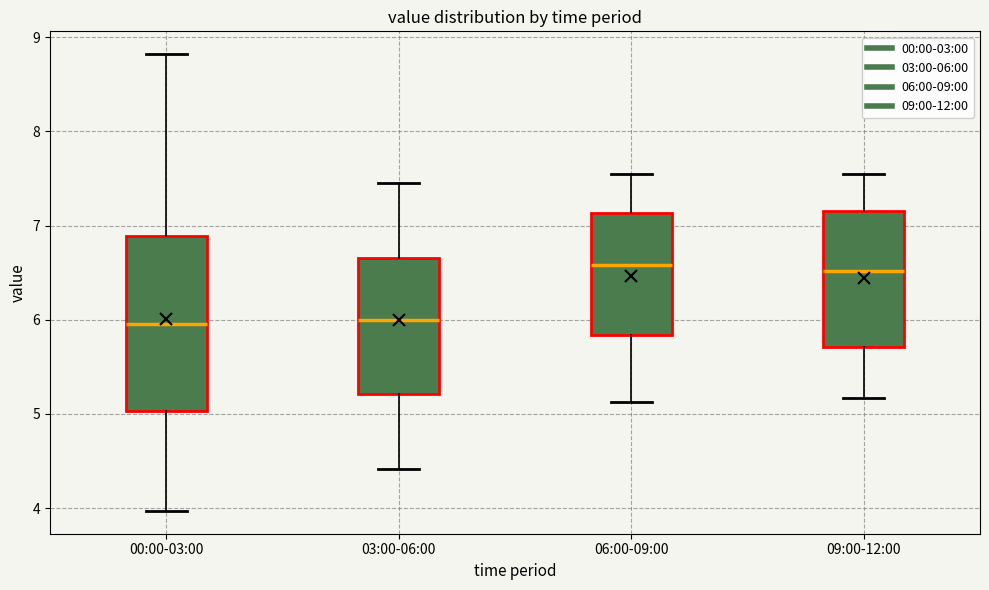

Reading left to right, read every box against the y-axis: the position of its median line, the range the box covers, and the ends of its whiskers. The values are not printed on the chart, so give them approximately, as read against the axis.

00:00-03:00: median 6.0, box 5.0 to 6.9, whiskers 4.0 to 8.8
03:00-06:00: median 6.0, box 5.2 to 6.7, whiskers 4.4 to 7.5
06:00-09:00: median 6.6, box 5.8 to 7.1, whiskers 5.1 to 7.6
09:00-12:00: median 6.5, box 5.7 to 7.2, whiskers 5.2 to 7.6